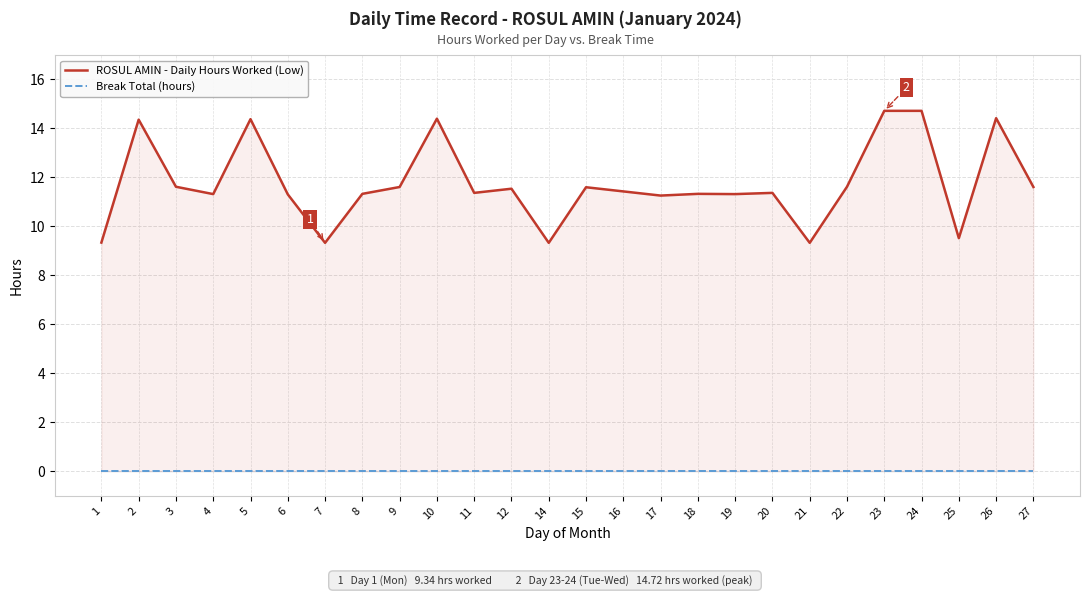

List the series in order of their overall mean, lowest first.

Break Total (hours), ROSUL AMIN - Daily Hours Worked (Low)